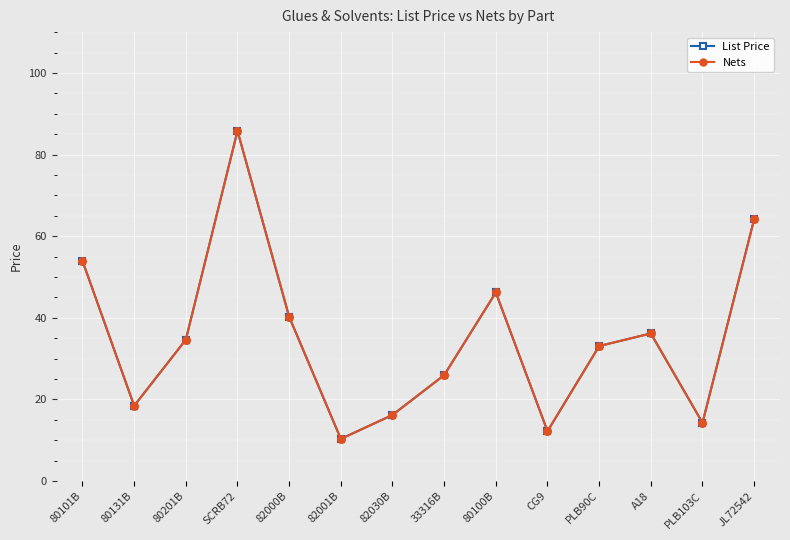

How many lines are shown in the chart?

2